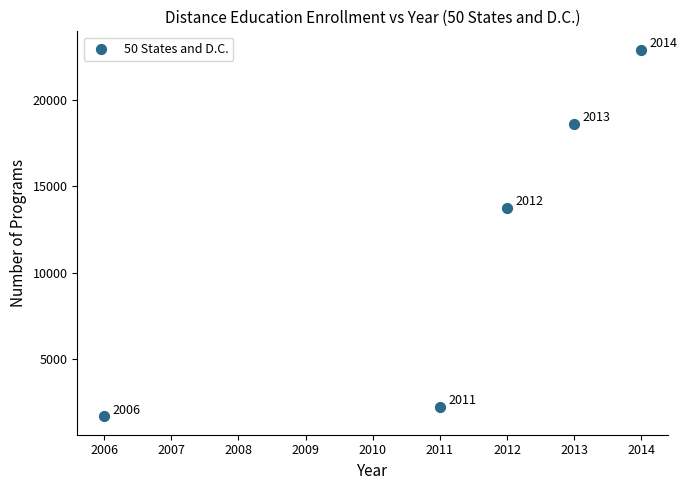

What Y value in the scatter plot is closest to 12297?

13746